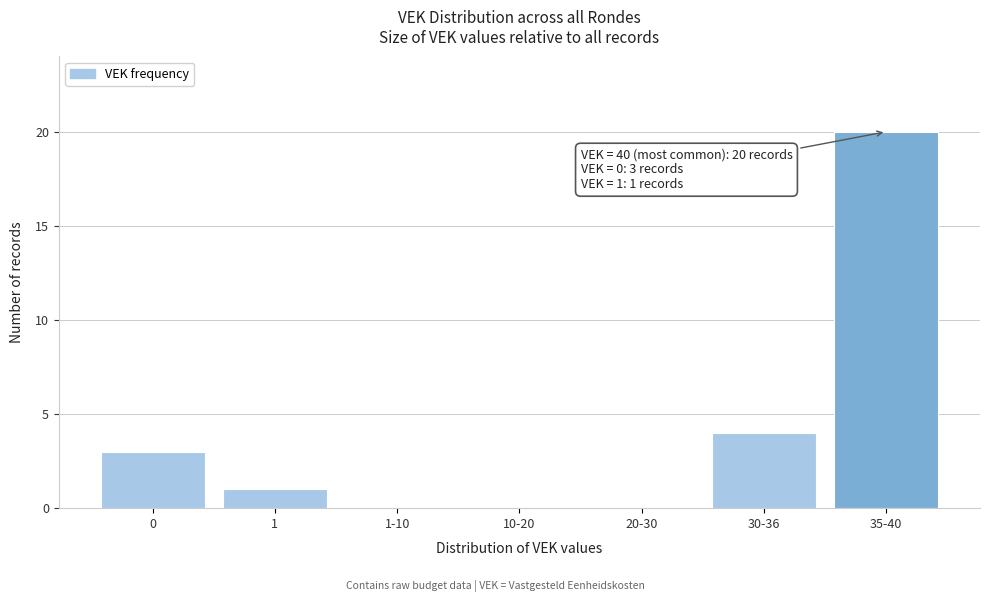

Reading left to right, what are all the values shown in this chart?

0=3	1=1	1-10=0	10-20=0	20-30=0	30-36=4	35-40=20